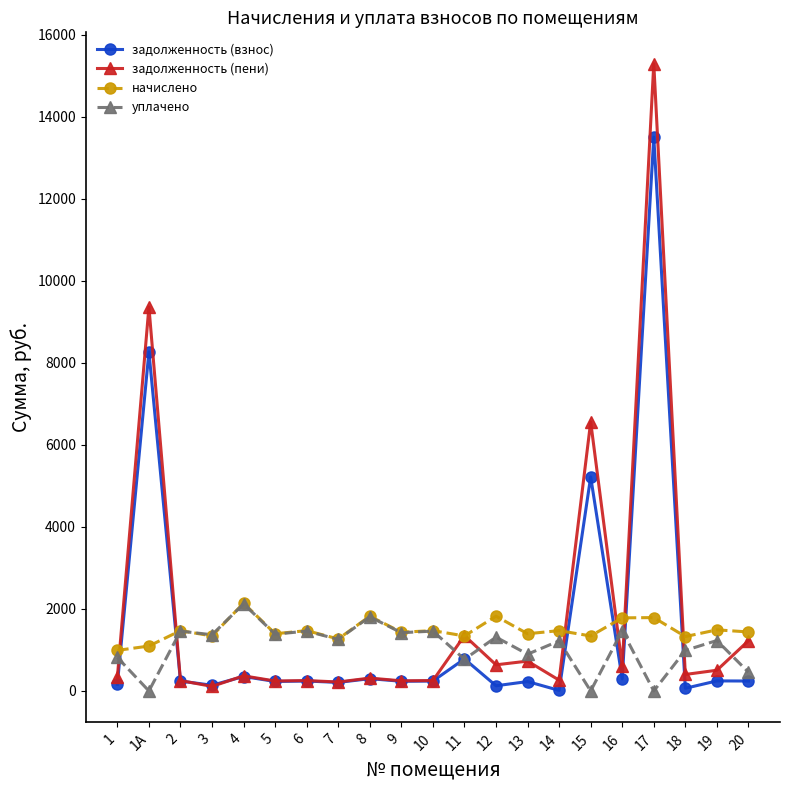

True or false: уплачено has more than 2 interior local peaks.

True